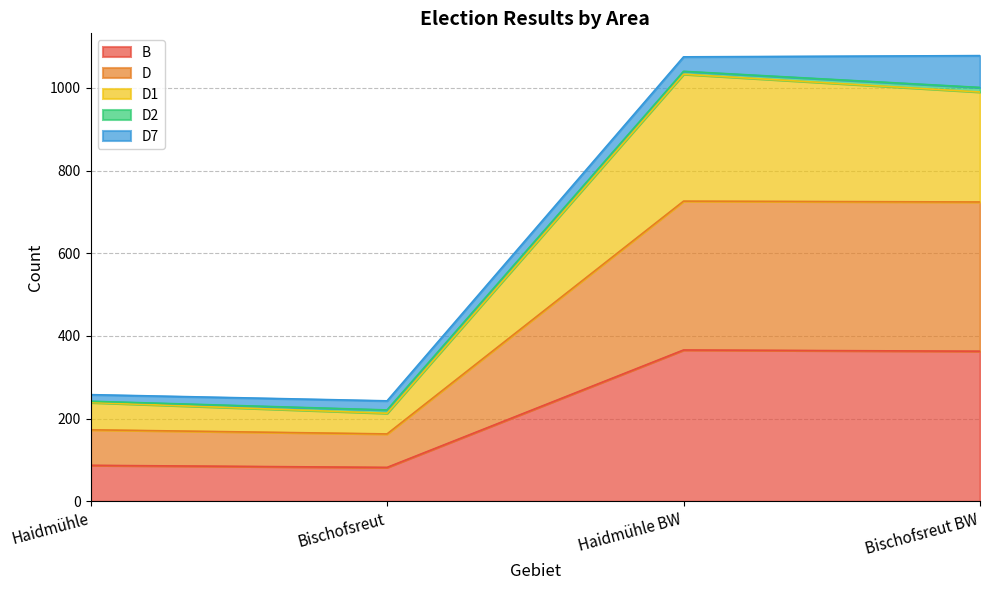

Which series changed the most between Bischofsreut and Haidmühle BW?

D